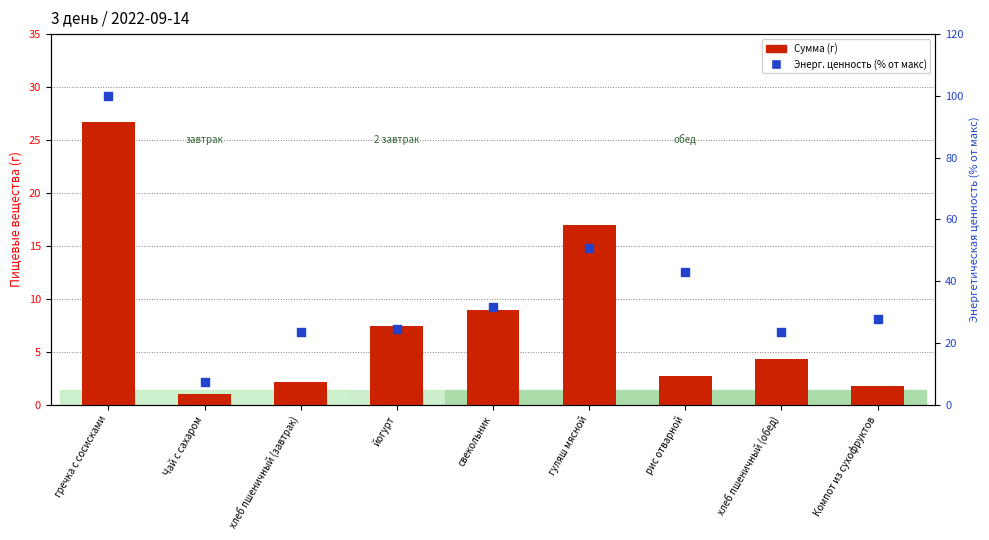

Is the value of Энерг. ценность (% от макс) at рис отварной greater than the value of Сумма (г) at хлеб пшеничный (обед)?

Yes